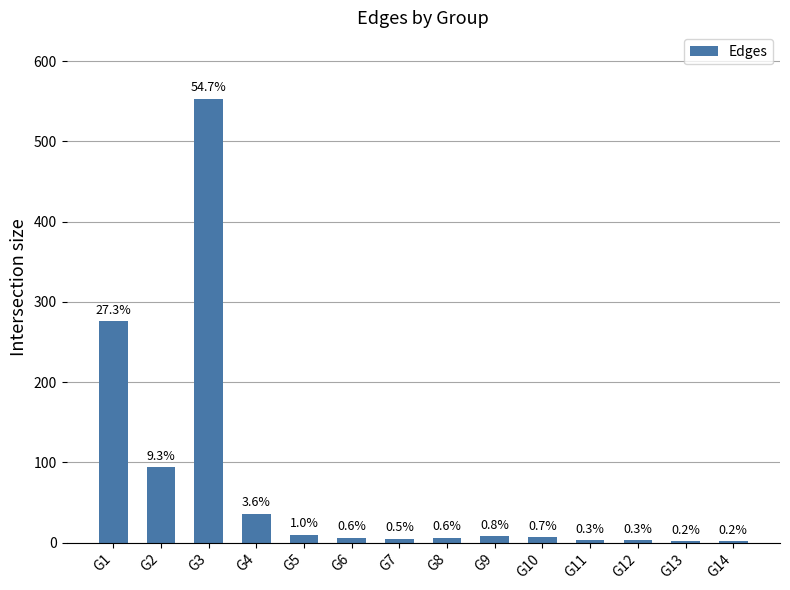

Rank the categories by value from lowest to highest.

G13, G14, G11, G12, G7, G6, G8, G10, G9, G5, G4, G2, G1, G3